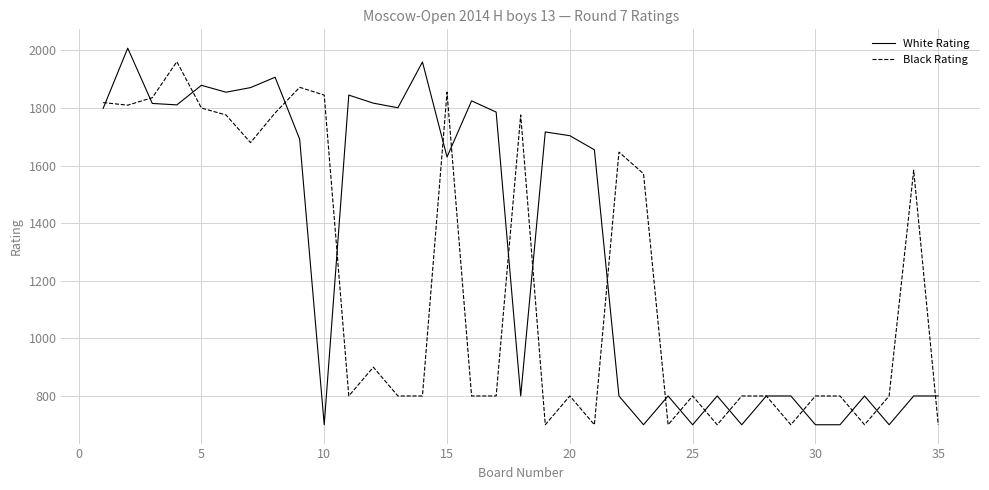

What is the greatest value displayed?

2008